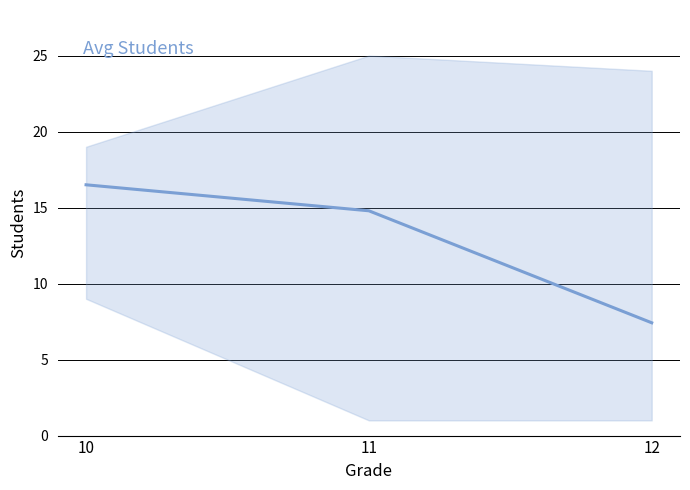

Rank the categories by value from highest to lowest.

10, 11, 12